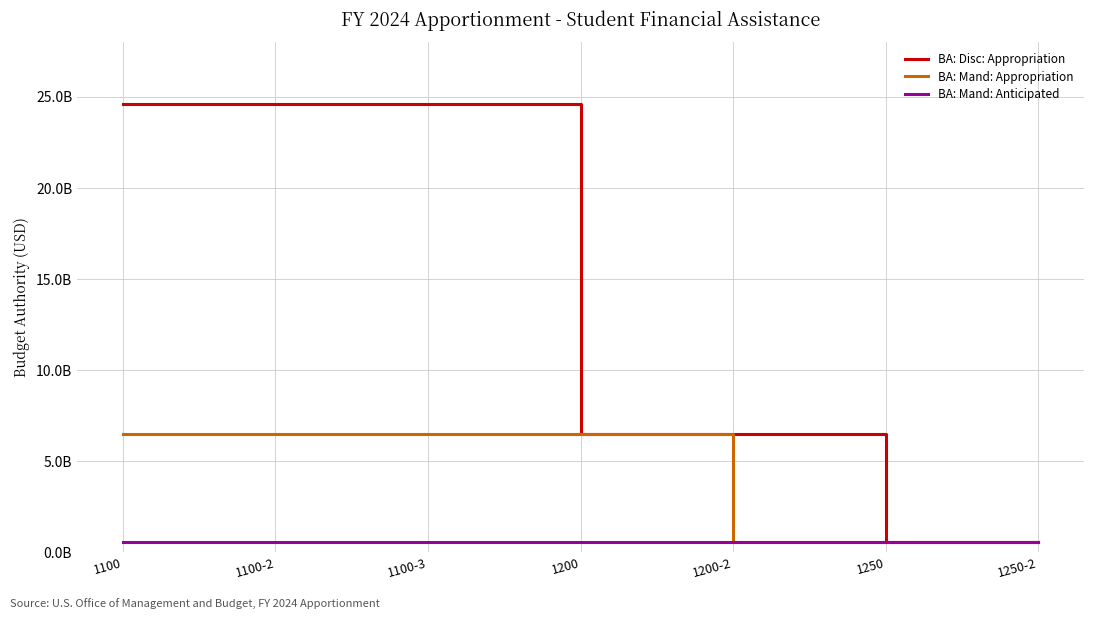

Where does the BA: Disc: Appropriation series first go above 6520860000?

1100